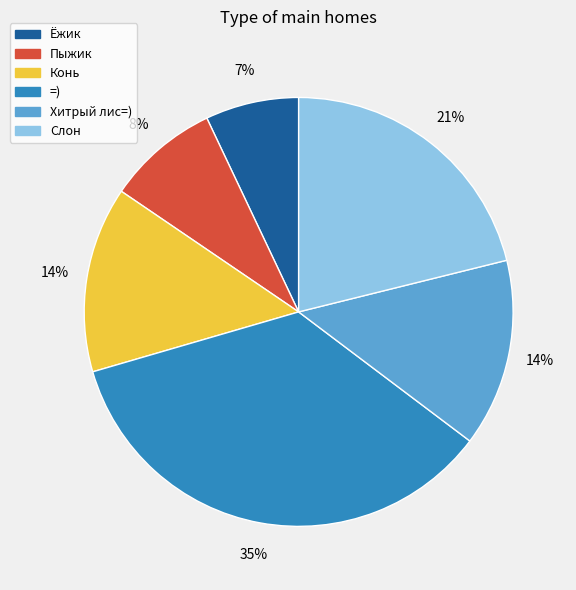

Does any single category account for the majority?

No